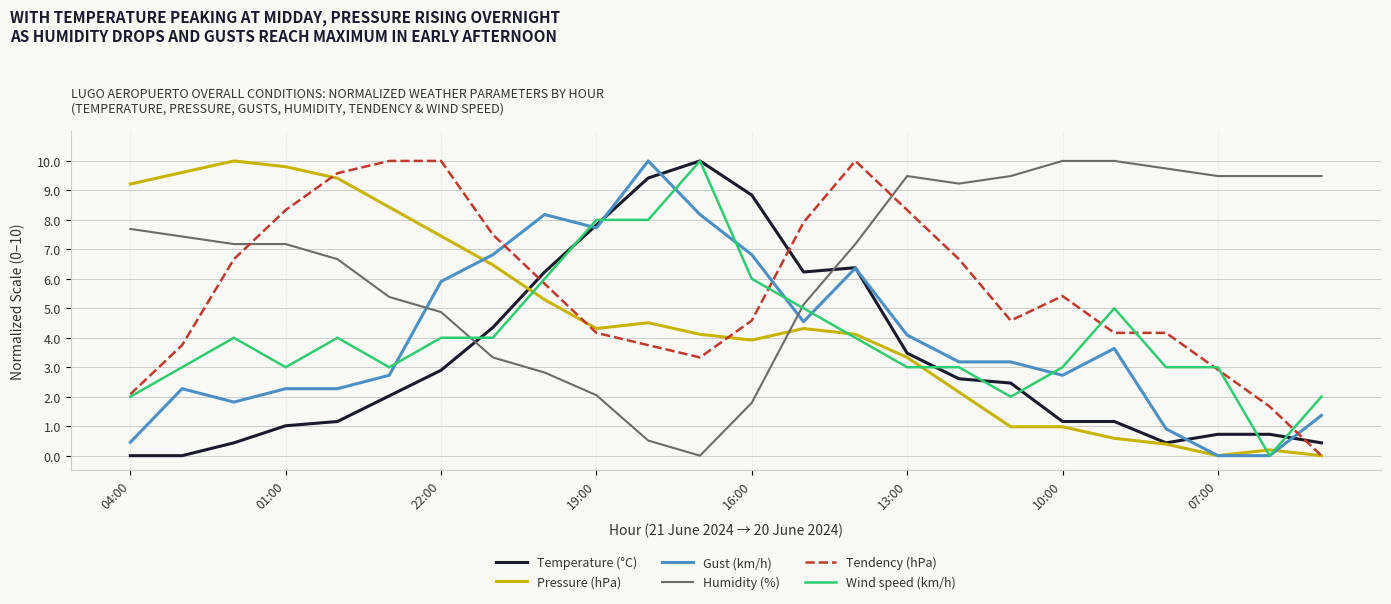

Which series has the largest total across all categories?

Humidity (%)